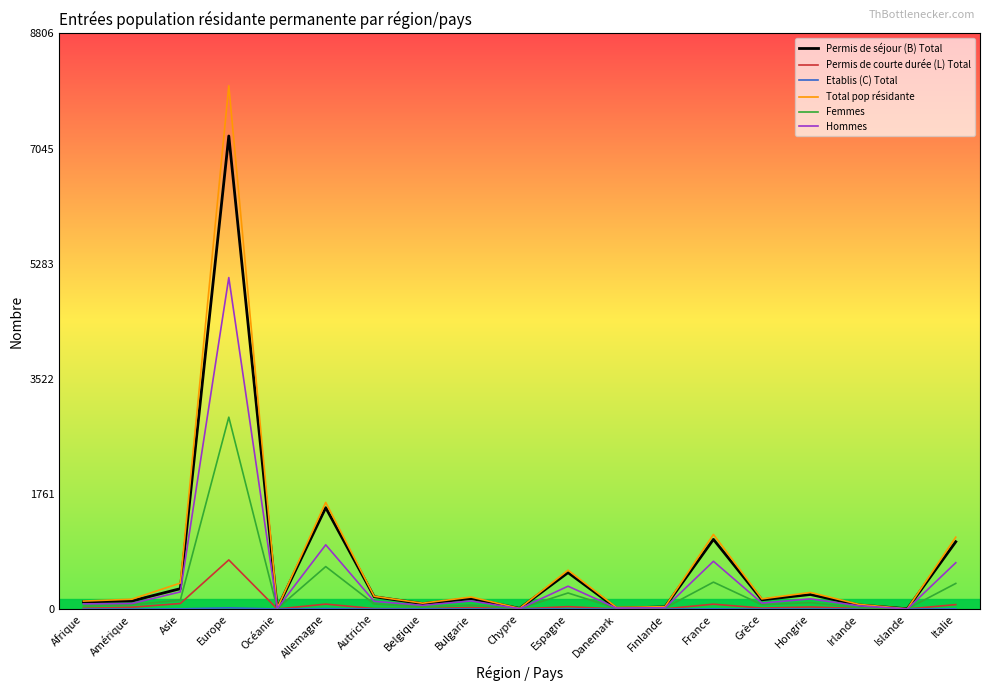

At which category is the sum across all series the highest?

Europe